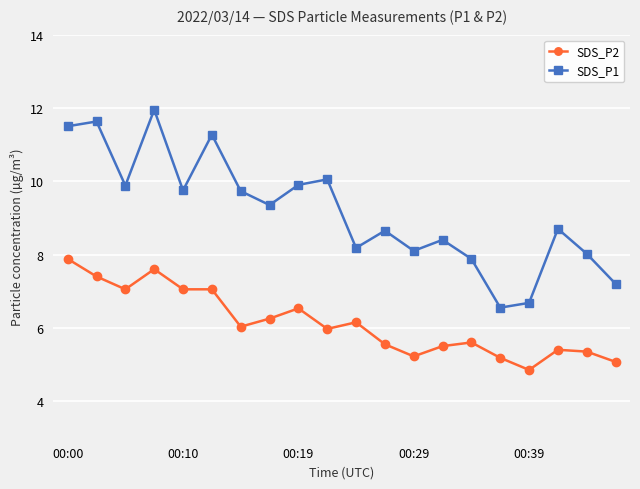

Count the number of categories in the chart.

20